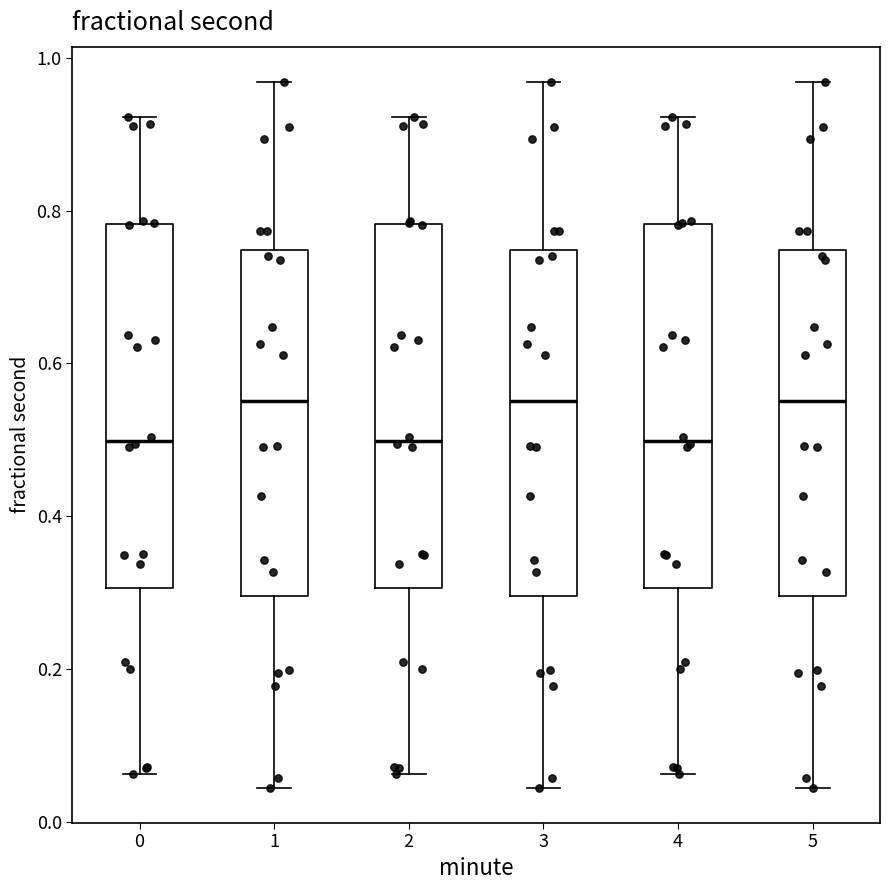

Reading left to right, transcribe this box plot: for each box, give where its median line is, the range the box spans, and where its two whiskers end, as read against the y-axis. The values are not printed on the chart, so give them approximately, as read against the axis.

0: median 0.50, box 0.30 to 0.78, whiskers 0.06 to 0.92
1: median 0.56, box 0.30 to 0.74, whiskers 0.04 to 0.96
2: median 0.50, box 0.30 to 0.78, whiskers 0.06 to 0.92
3: median 0.56, box 0.30 to 0.74, whiskers 0.04 to 0.96
4: median 0.50, box 0.30 to 0.78, whiskers 0.06 to 0.92
5: median 0.56, box 0.30 to 0.74, whiskers 0.04 to 0.96